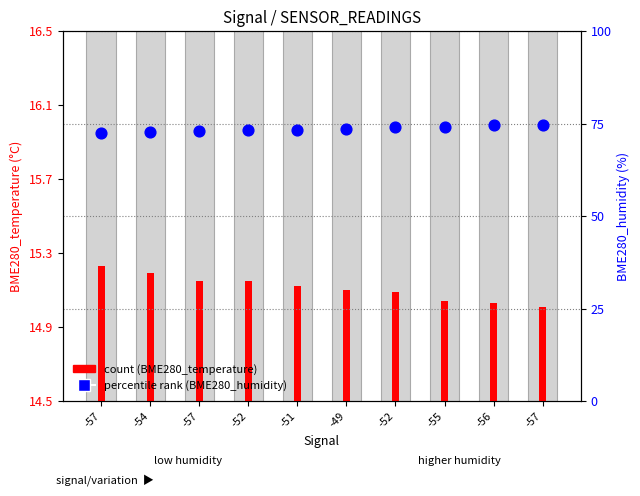

Which series reaches the maximum Y coordinate?

percentile rank (BME280_humidity)